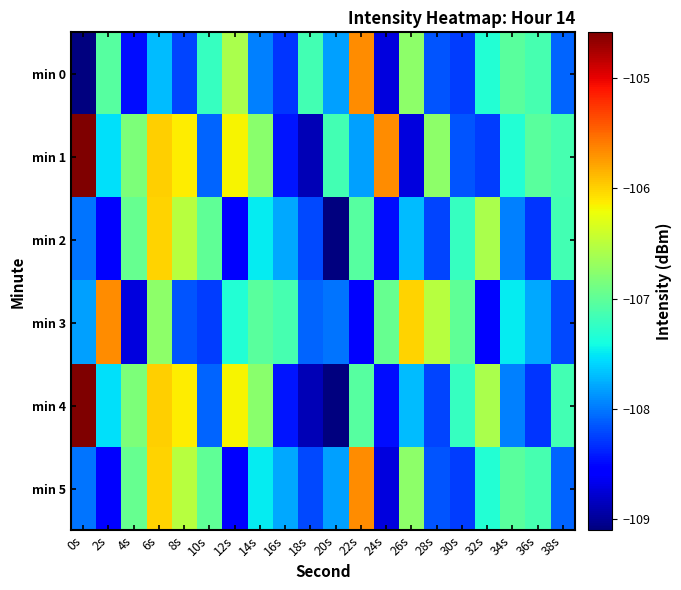

Which has a higher value, 18s or 8s?

18s